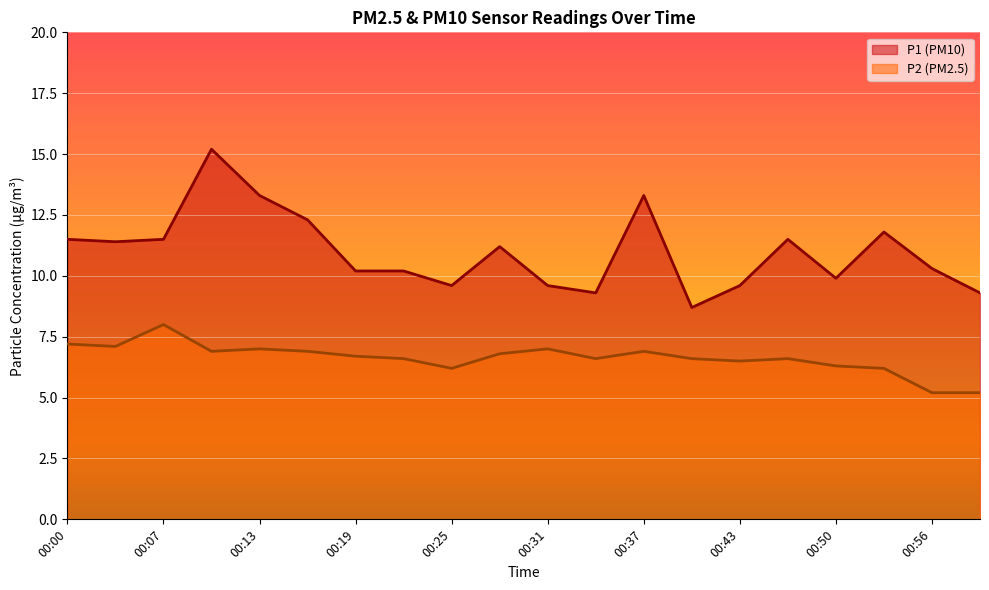

Which has a higher value, 00:53 or 00:56?

00:53